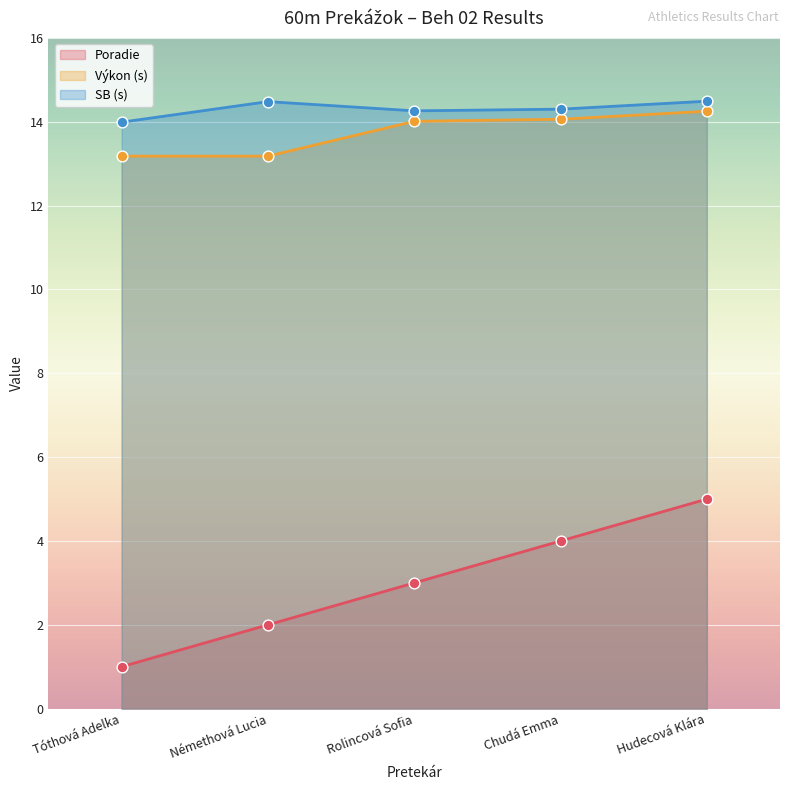

Which series contains the lowest Y value?

Poradie